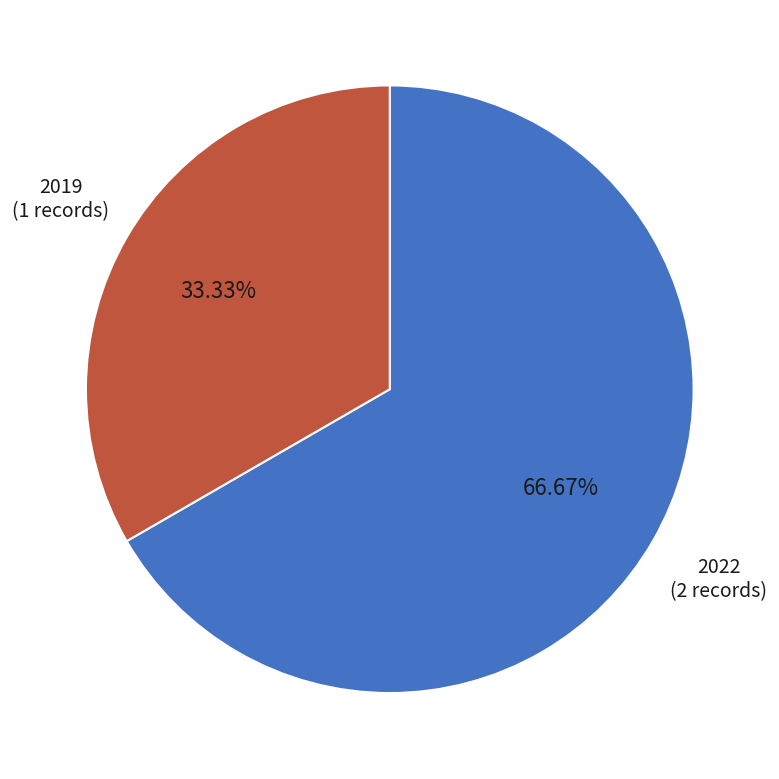

Do 2019 and 2022 together represent more than half of the pie?

Yes